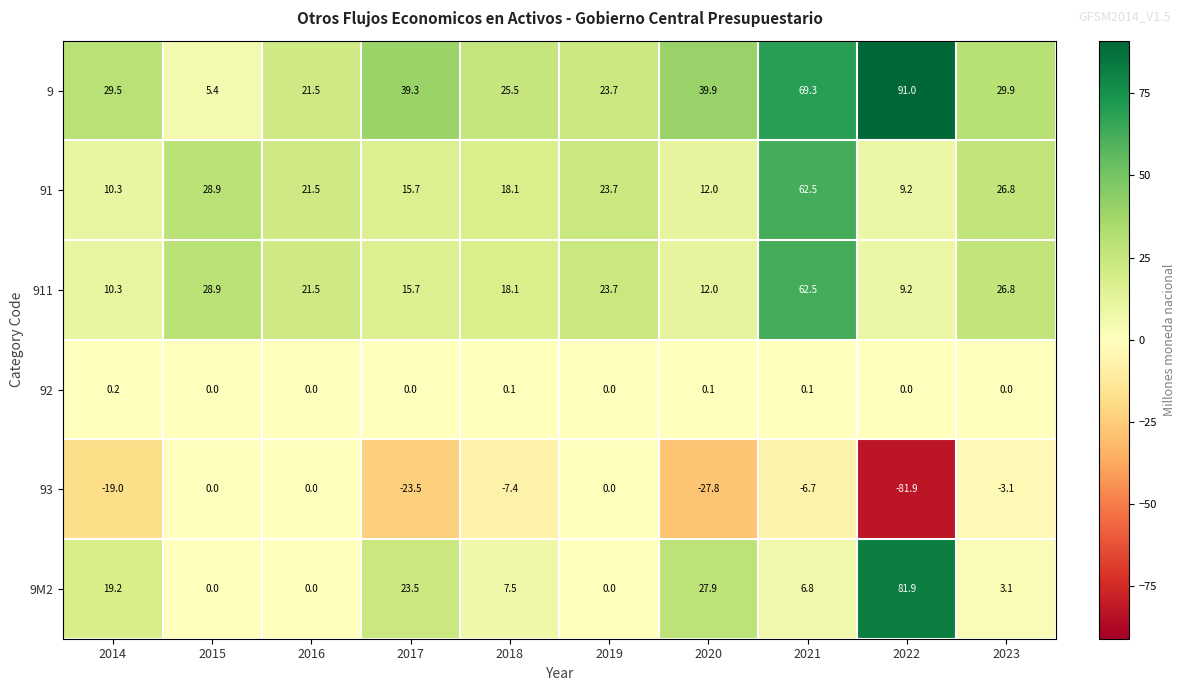

Which series has the widest spread of values?

9